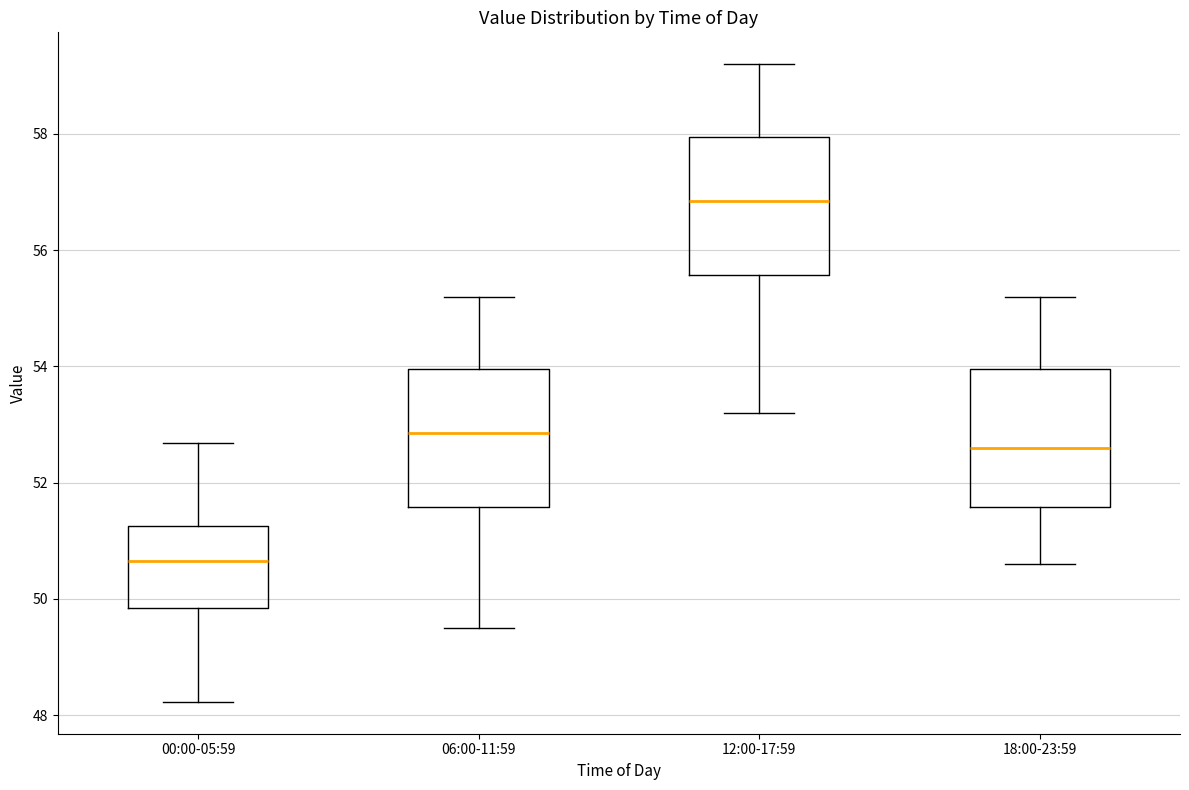

Reading left to right, read every box against the y-axis: the position of its median line, the range the box covers, and the ends of its whiskers. The values are not printed on the chart, so give them approximately, as read against the axis.

00:00-05:59: median 50.6, box 49.8 to 51.2, whiskers 48.2 to 52.6
06:00-11:59: median 52.8, box 51.6 to 54.0, whiskers 49.6 to 55.2
12:00-17:59: median 56.8, box 55.6 to 58.0, whiskers 53.2 to 59.2
18:00-23:59: median 52.6, box 51.6 to 54.0, whiskers 50.6 to 55.2